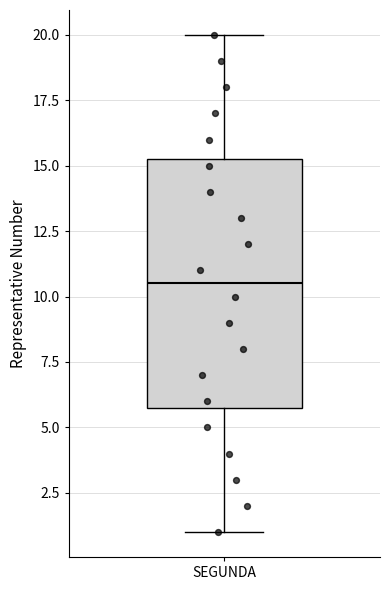

Read this box plot against the y-axis: the position of the median line, the range covered by the box, and the ends of both whiskers. The values are not printed on the chart, so give them approximately, as read against the axis.

median 10.5, box 6.0 to 15.5, whiskers 1.0 to 20.0